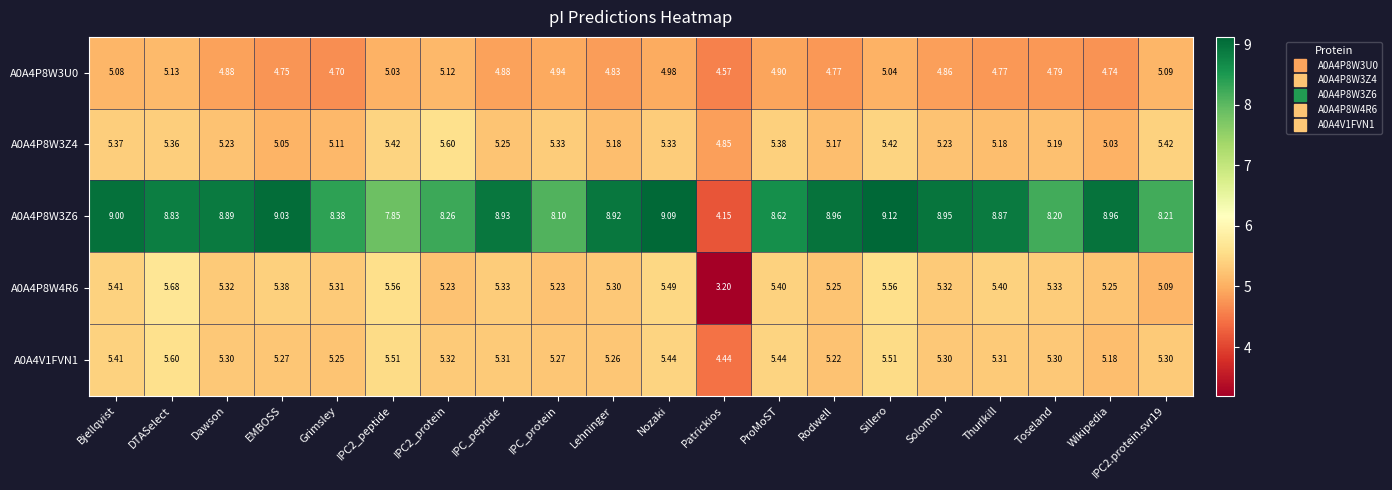

Is the value of A0A4V1FVN1 at IPC2_peptide greater than the value of A0A4P8W3Z6 at Solomon?

No